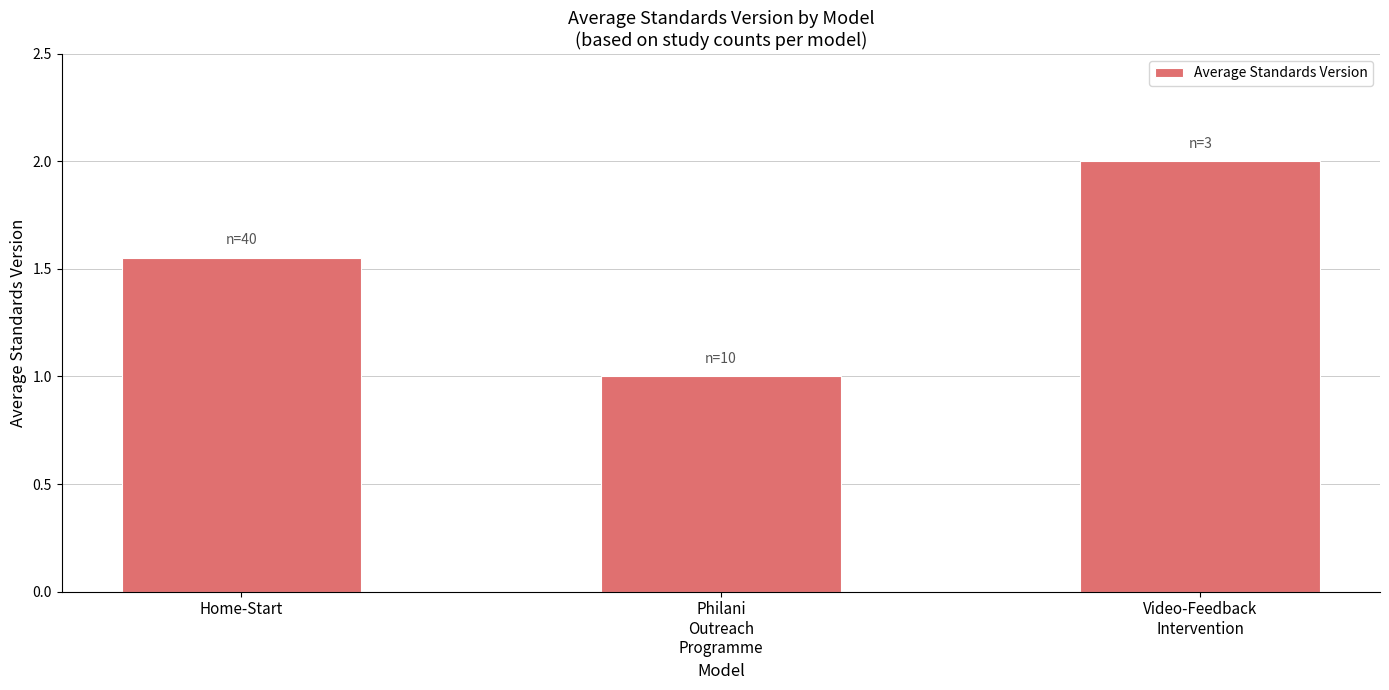

What is the average value?

1.5